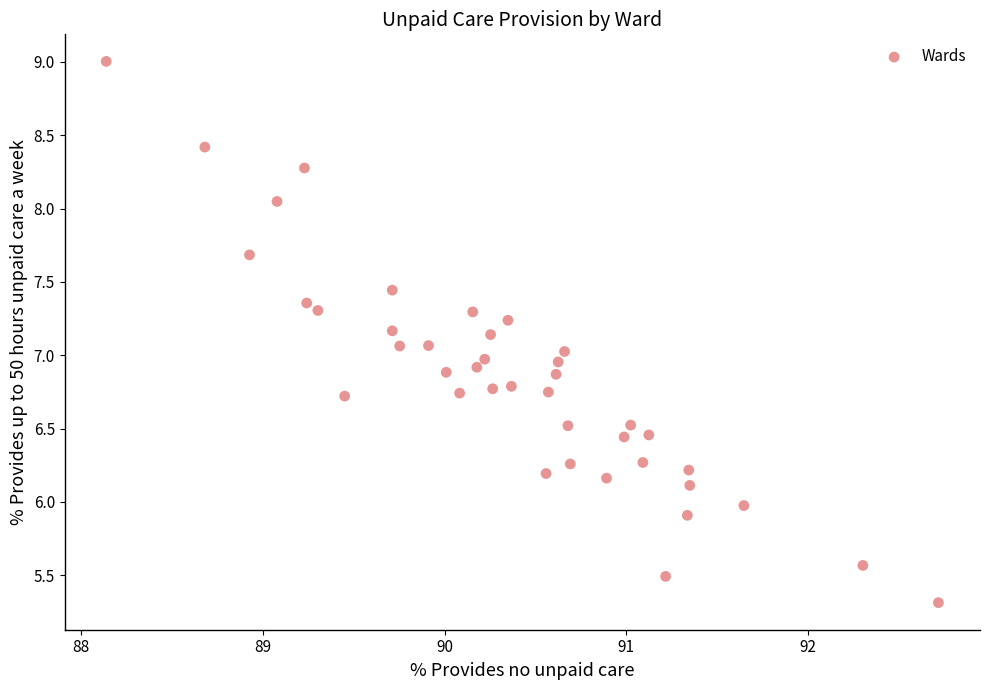

What is the range of X values (max minus min)?

4.6